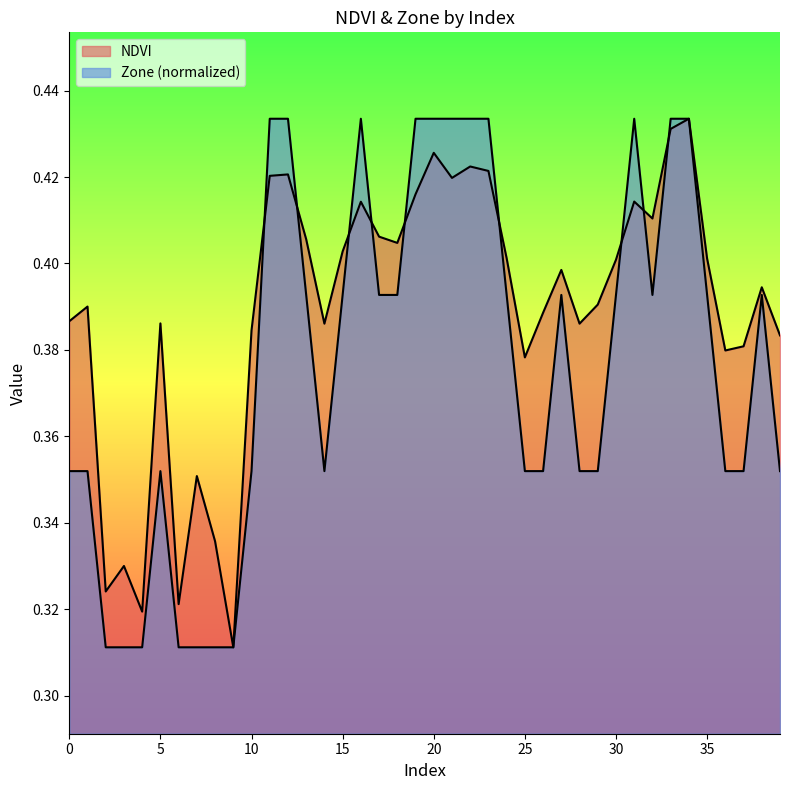

The NDVI series shows 0.5 at 9. True or false?

False